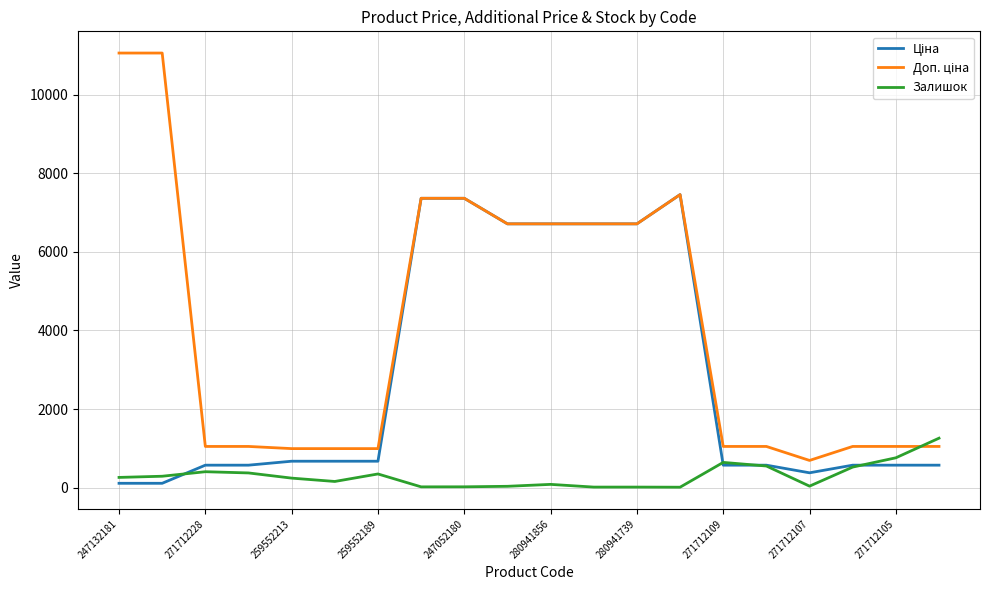

What is the maximum value shown in the chart?

11055.0